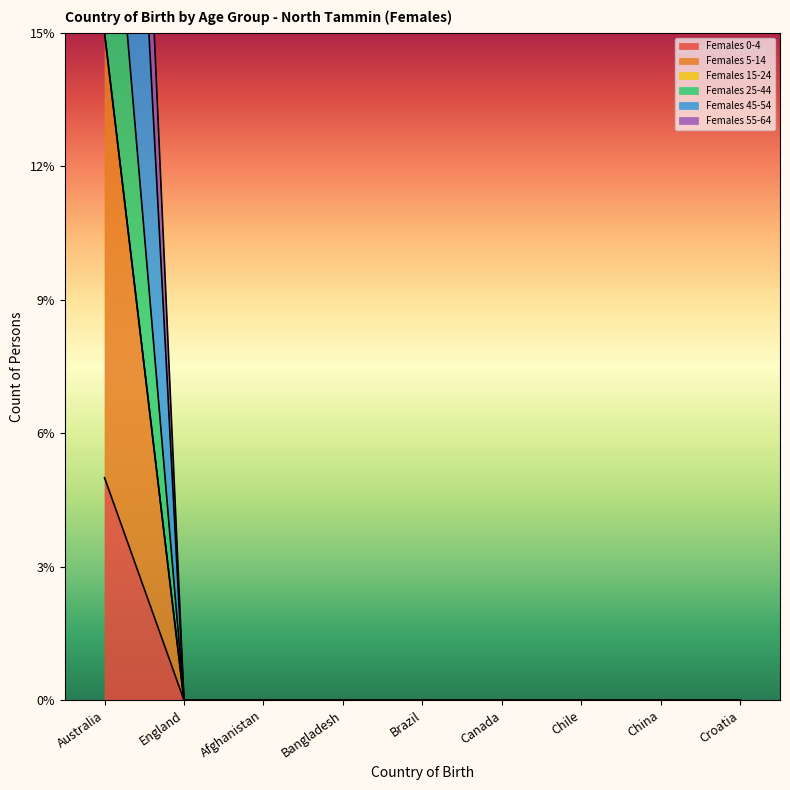

Between Australia and Brazil, which is larger?

Australia